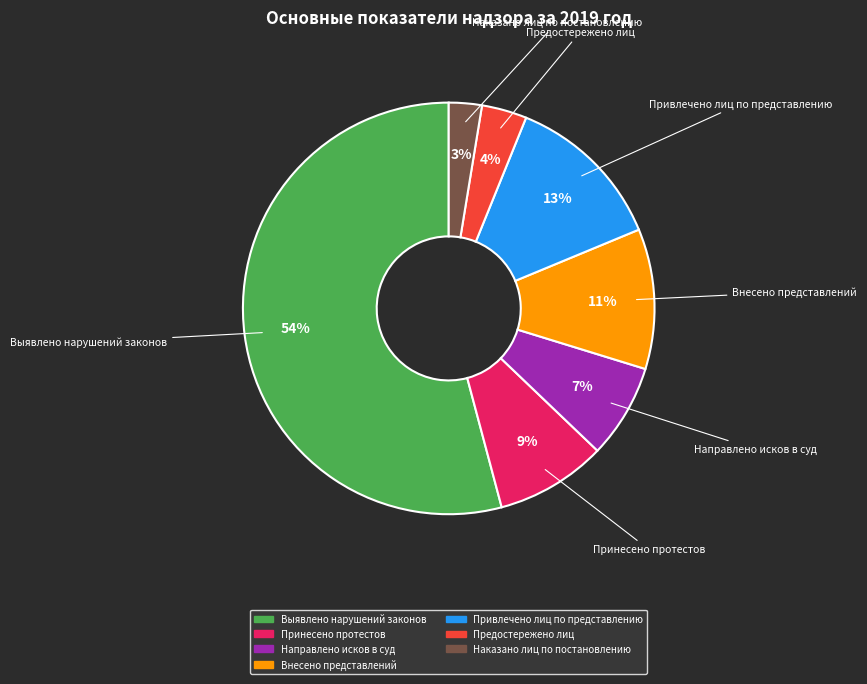

Is the sum of Выявлено нарушений законов and Принесено протестов greater than half?

Yes